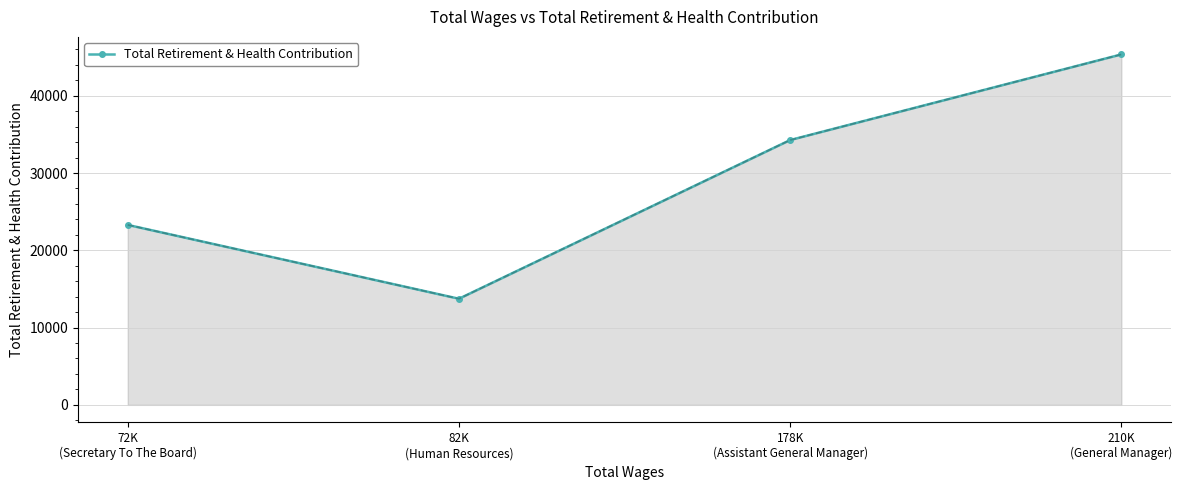

What is the change in value from 82K
(Human Resources) to 178K
(Assistant General Manager)?

+20534